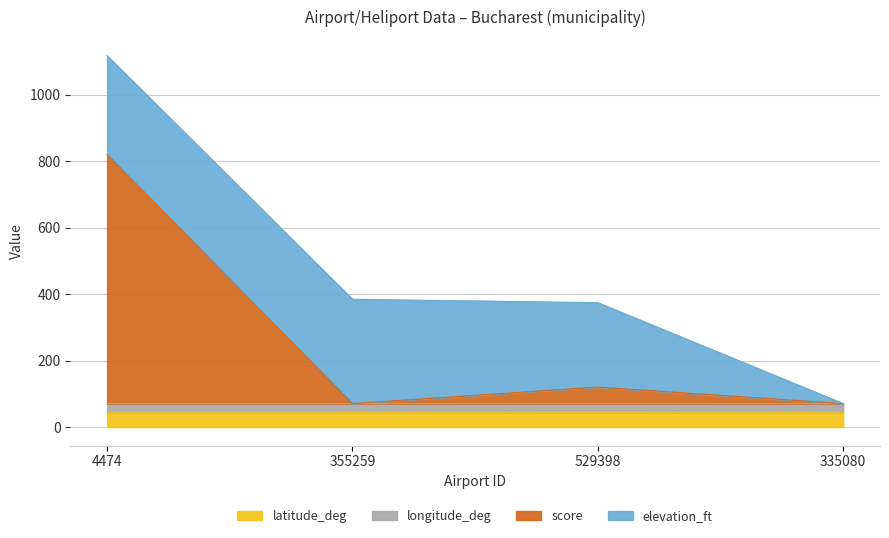

What is the maximum value for latitude_deg?

44.5